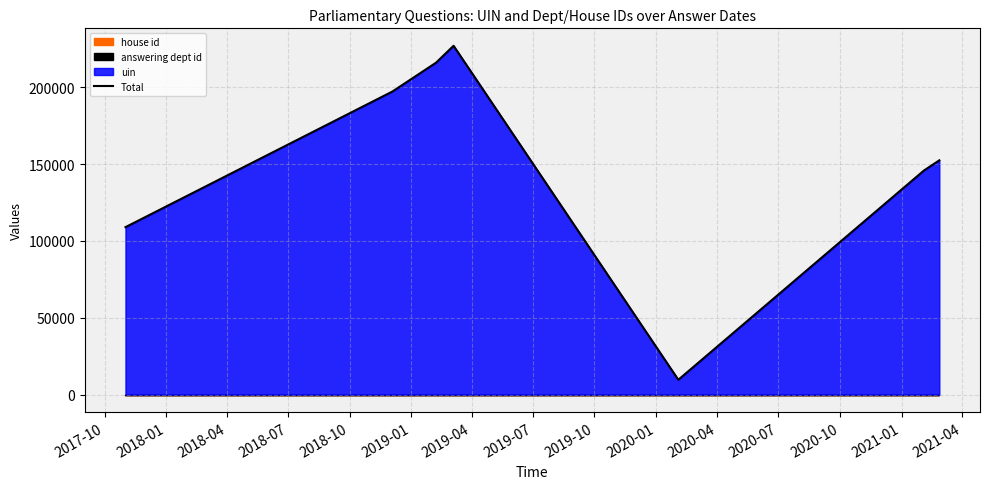

What is the highest value of the Total series?

227144